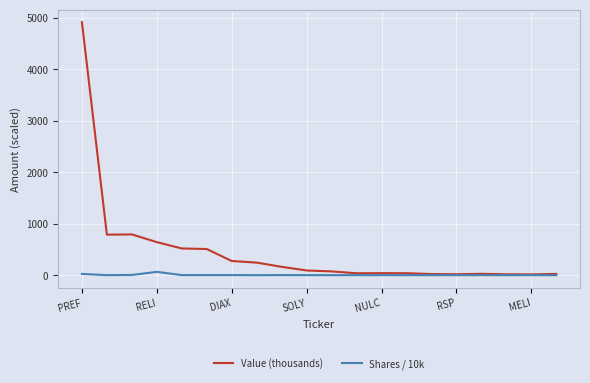

Which series has the largest total across all categories?

Value (thousands)